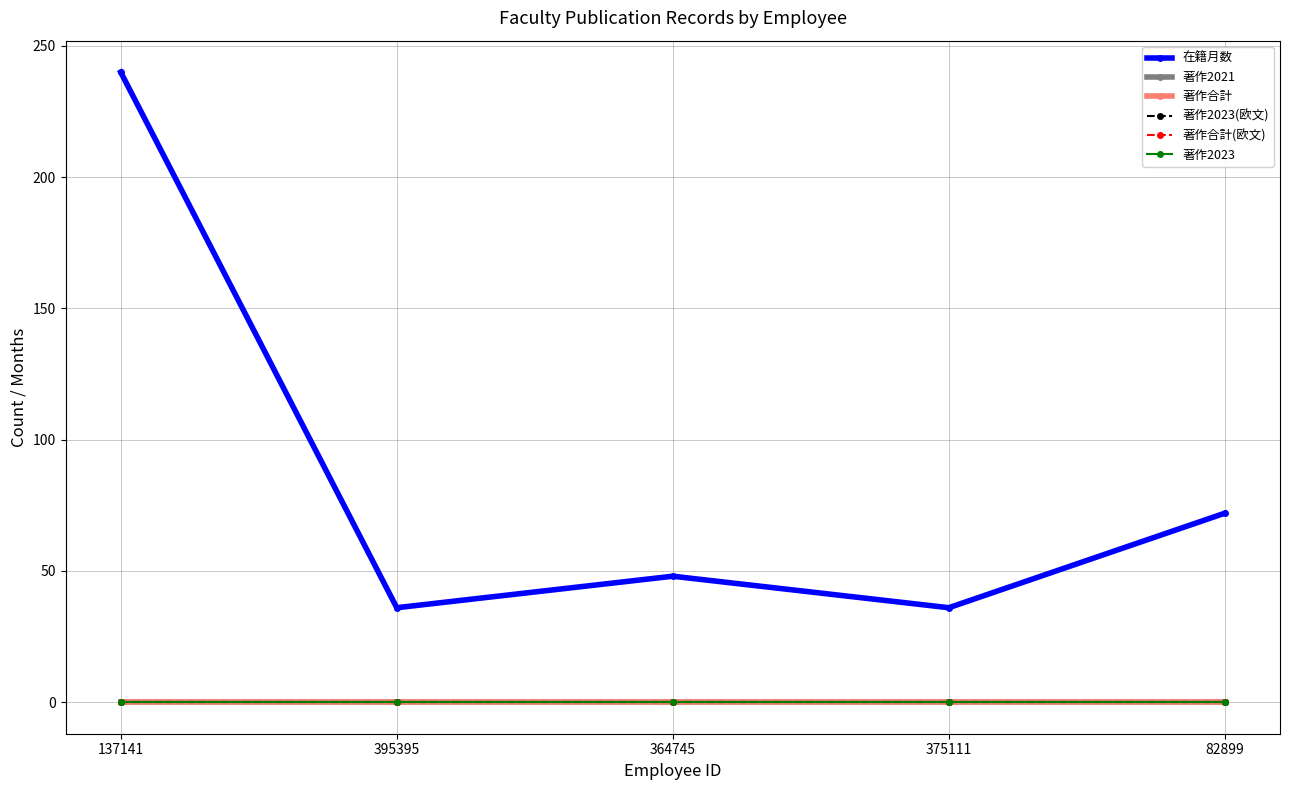

What is the minimum value for 在籍月数?

36